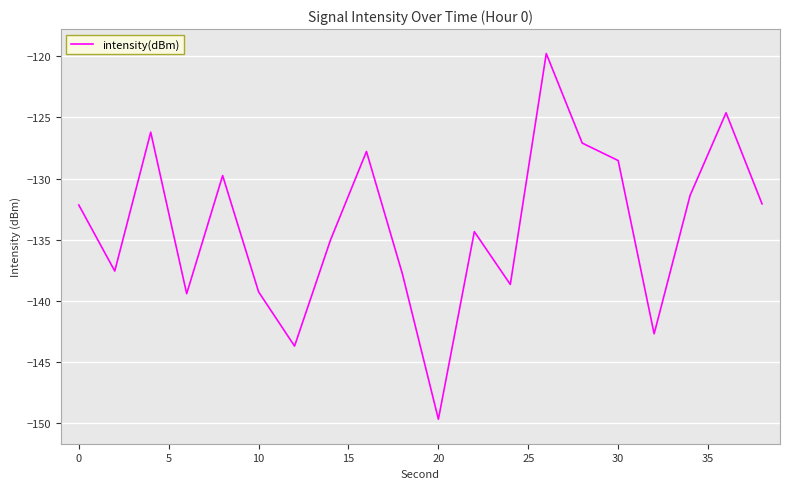

How many series are shown in this chart?

1